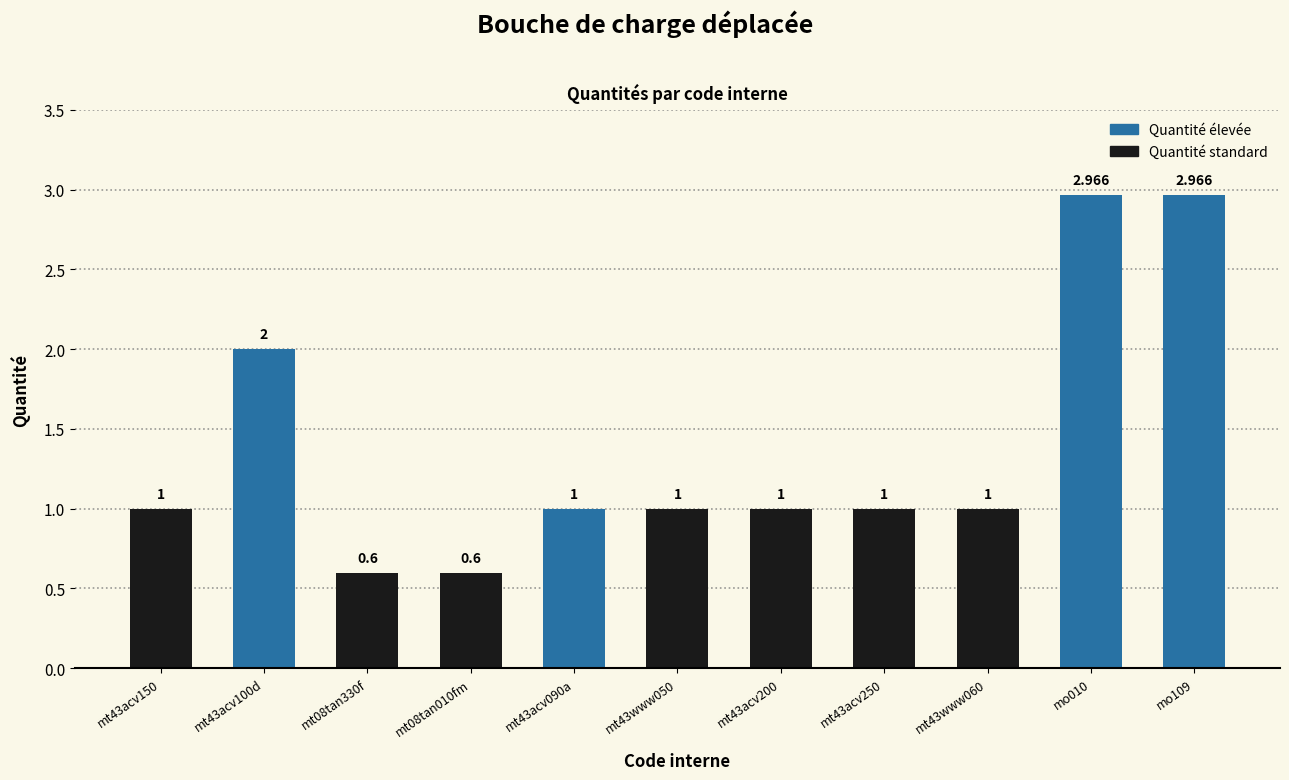

What is the difference between the maximum and minimum values?

2.4